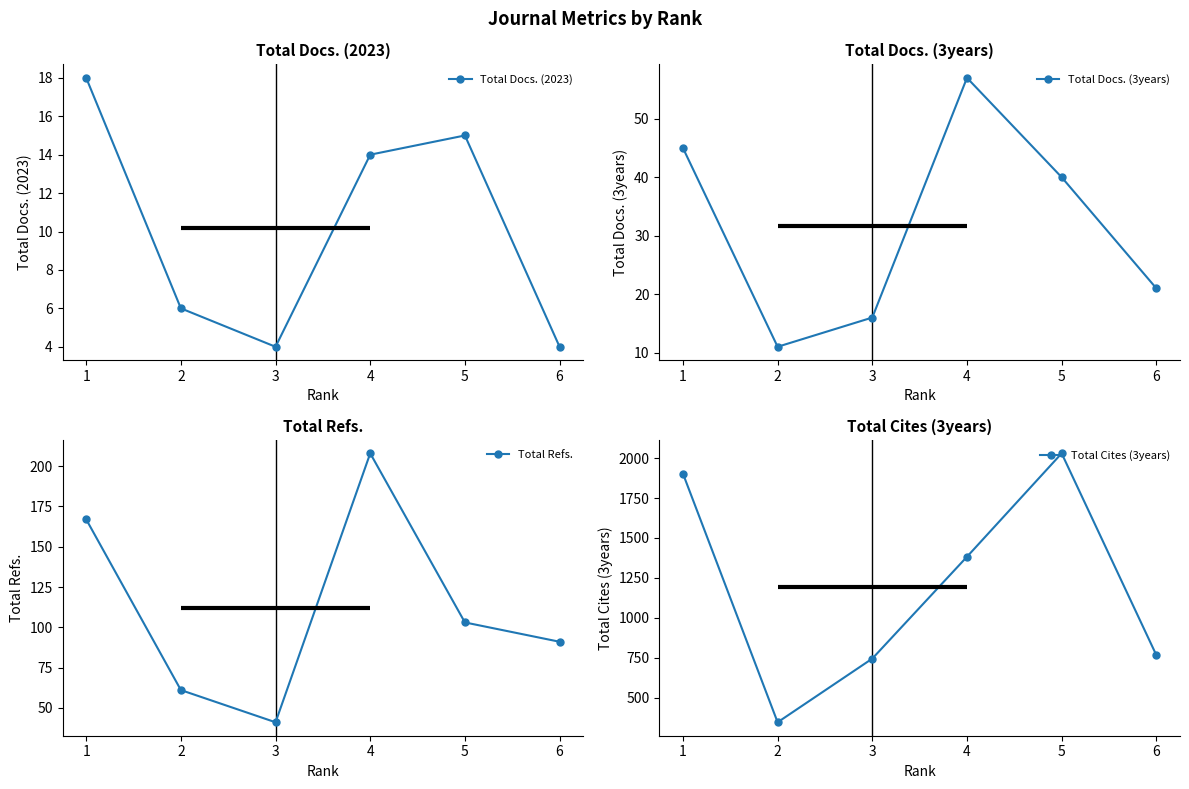

What are all the series names shown in the legend?

Total Docs. (2023), Total Docs. (3years), Total Refs., Total Cites (3years)